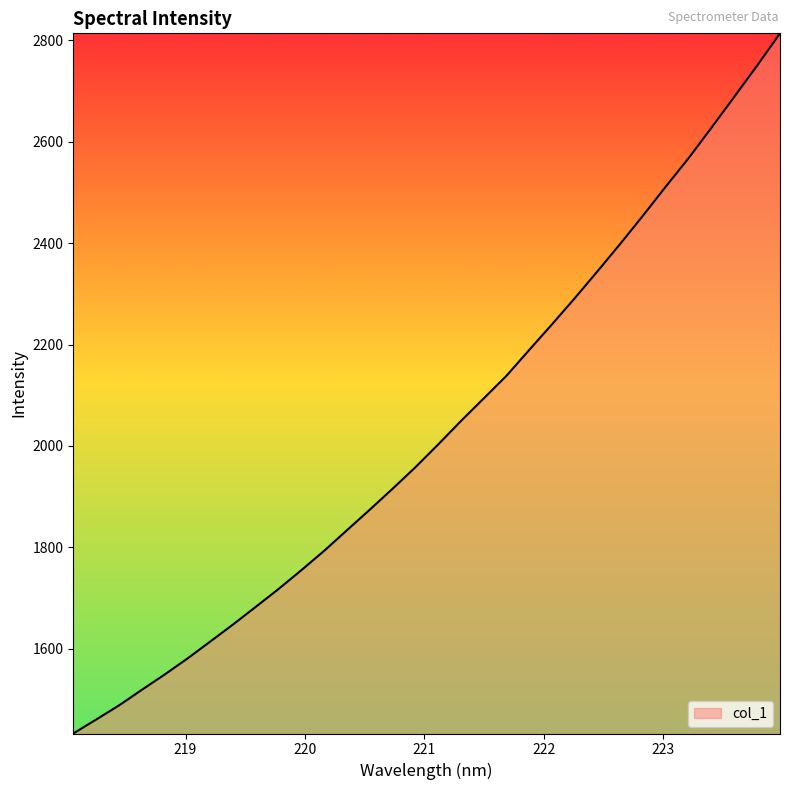

What is the minimum value shown in the chart?

1433.1